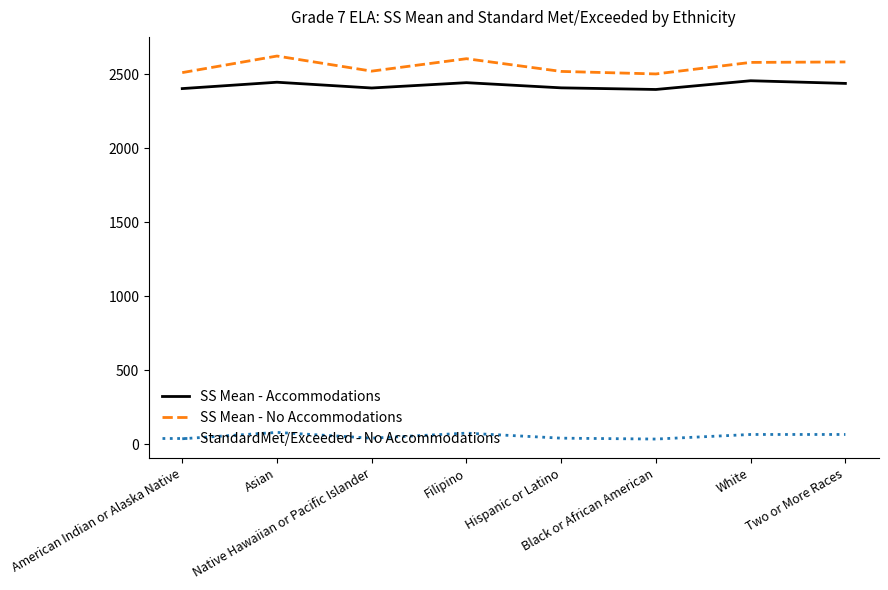

List the series in order of their peak value, lowest first.

StandardMet/Exceeded - No Accommodations, SS Mean - Accommodations, SS Mean - No Accommodations